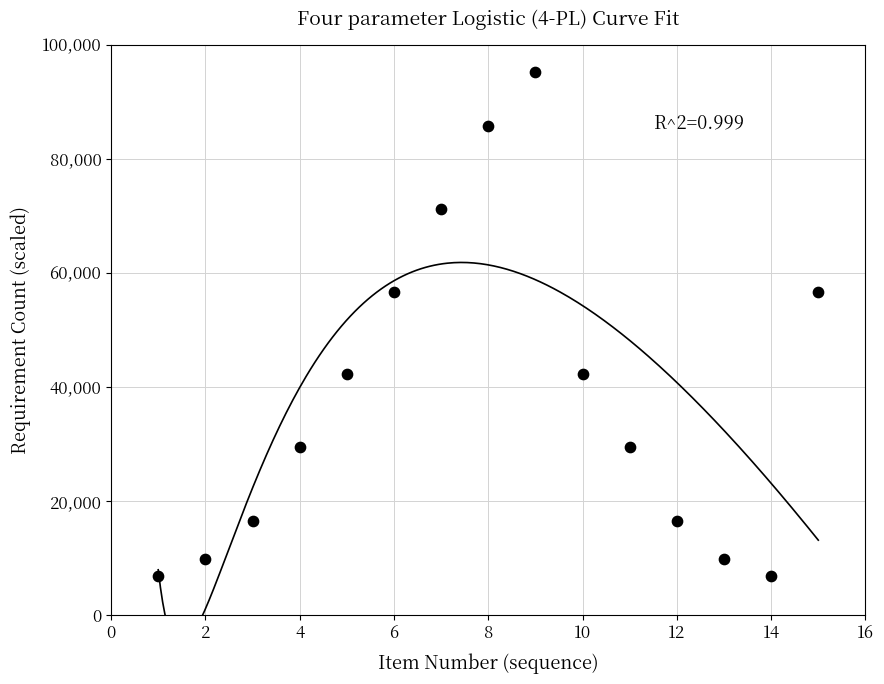

What is the range of X values (max minus min)?

14